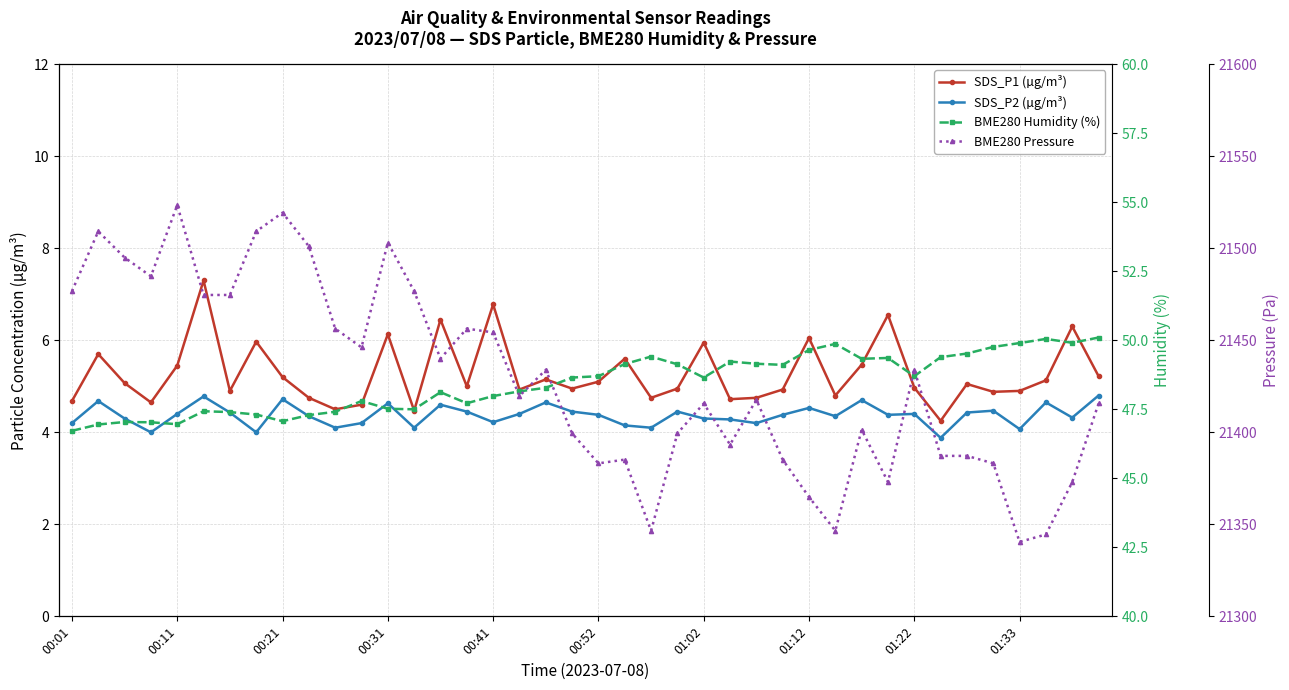

Is the value of SDS_P2 (µg/m³) at 15 greater than the value of SDS_P1 (µg/m³) at 13?

No